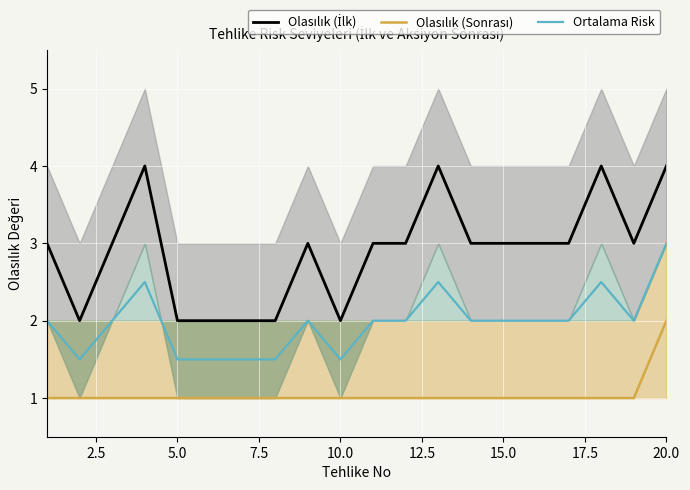

How many values in the Ortalama Risk series exceed 2?

4